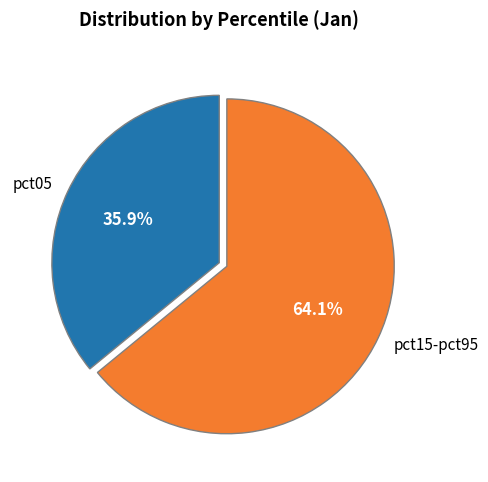

Which slice is the largest?

pct15-pct95